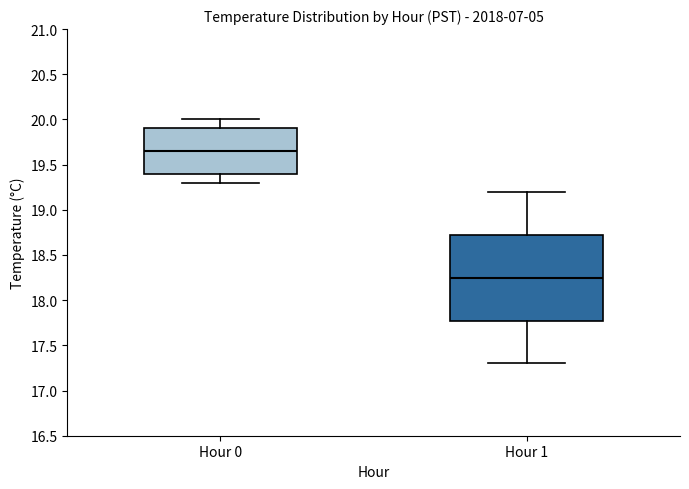

Reading left to right, transcribe this box plot: for each box, give where its median line is, the range the box spans, and where its two whiskers end, as read against the y-axis. The values are not printed on the chart, so give them approximately, as read against the axis.

Hour 0: median 19.65, box 19.40 to 19.90, whiskers 19.30 to 20.00
Hour 1: median 18.25, box 17.80 to 18.75, whiskers 17.30 to 19.20